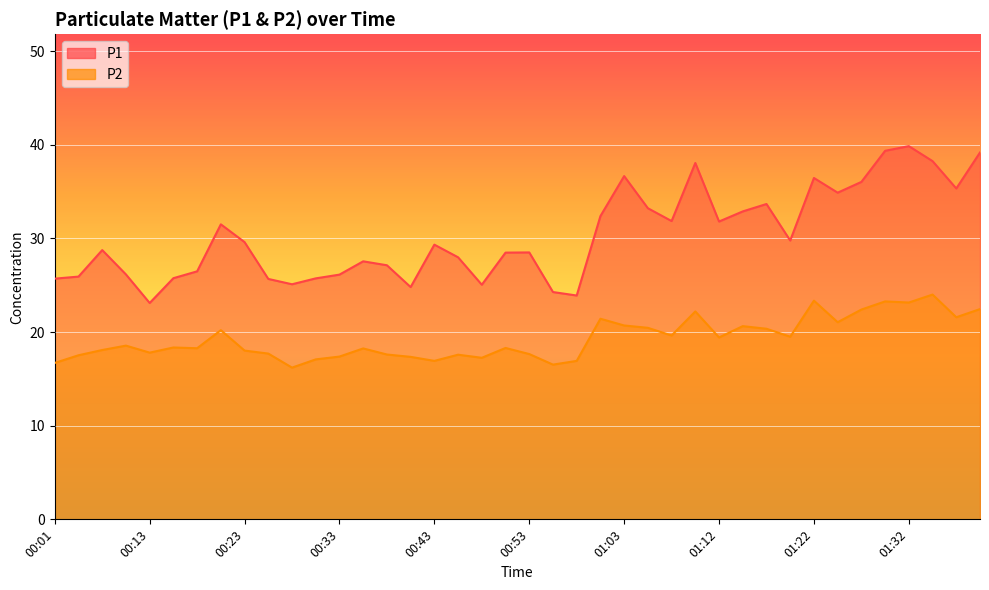

Does the chart display data point markers on the line(s)?

No